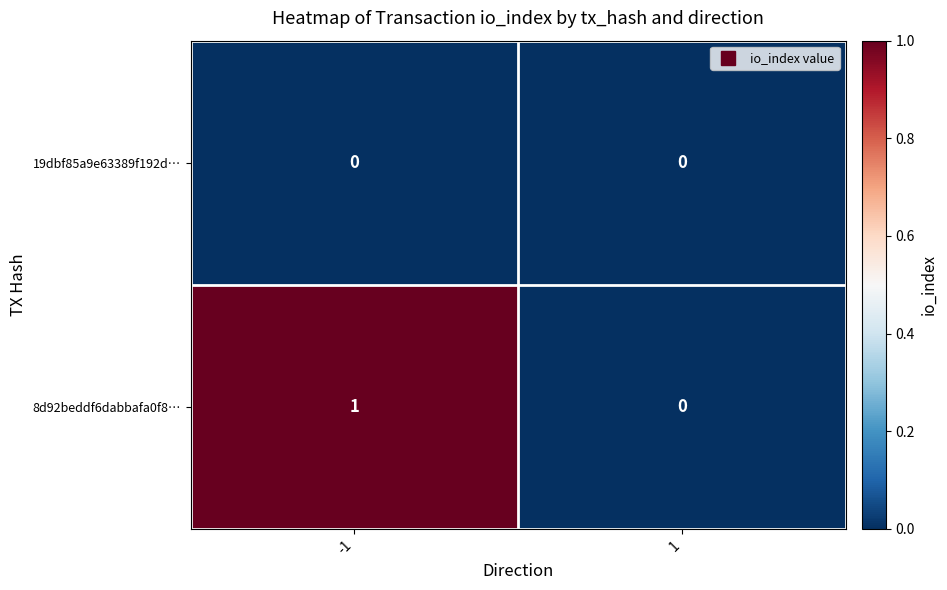

What is the greatest value displayed?

1